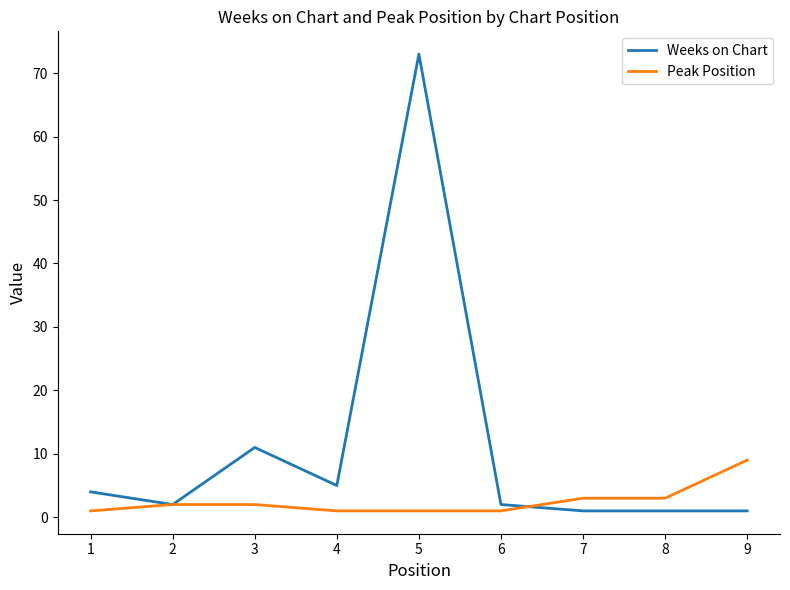

Rank the series at 3 from lowest to highest value.

Peak Position, Weeks on Chart